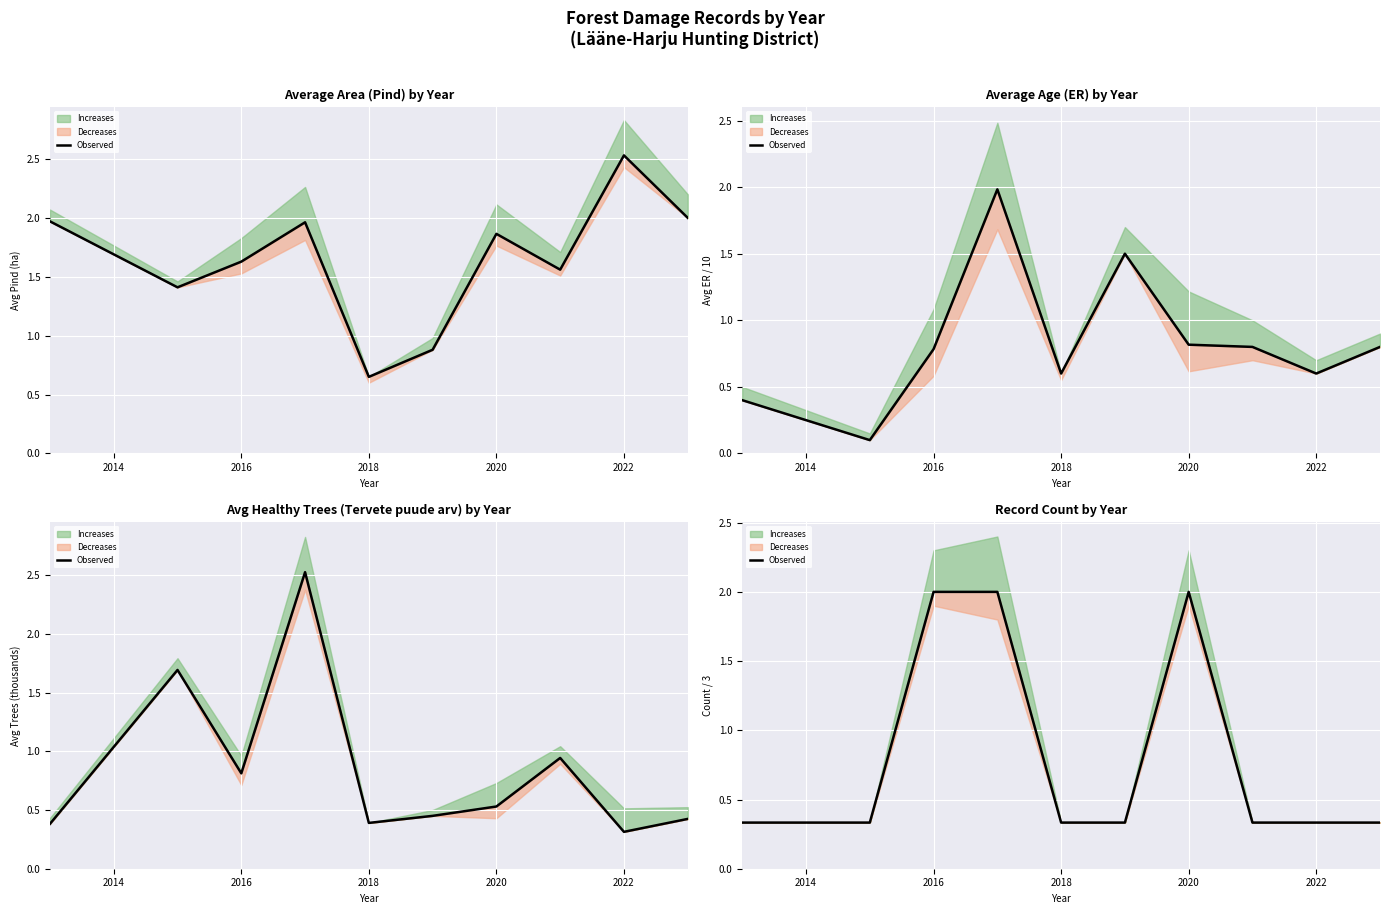

True or false: there are more than 0 points higher than both neighbors.

True